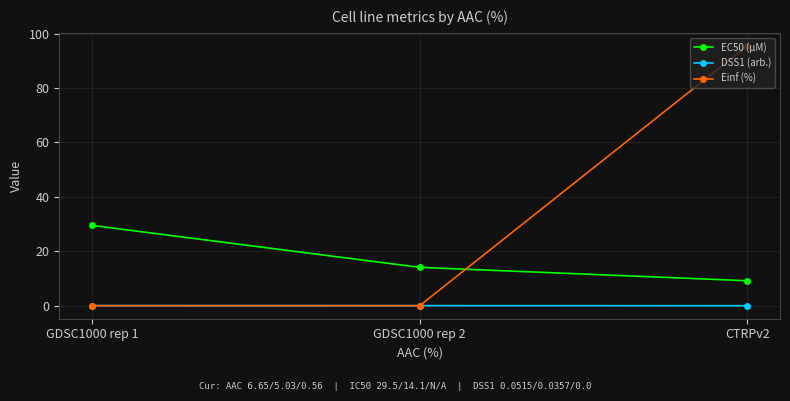

True or false: EC50 (µM) has a value of 29.5 at GDSC1000 rep 1.

True